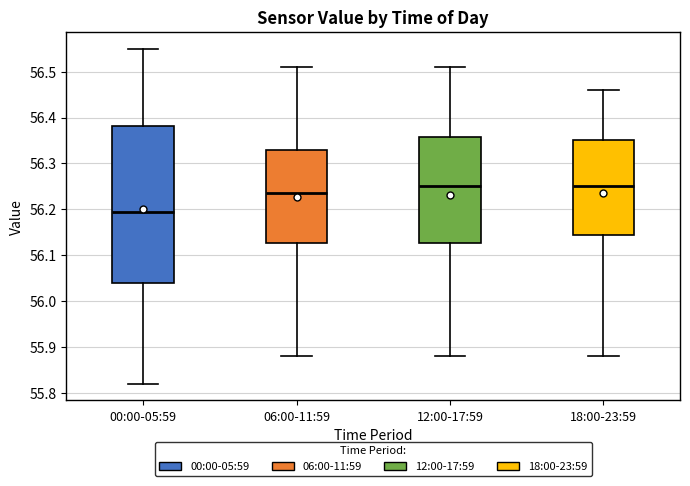

Where does the median line of the box for 06:00-11:59 sit on the y-axis? The values are not printed on the chart, so give them approximately, as read against the axis.

56.24